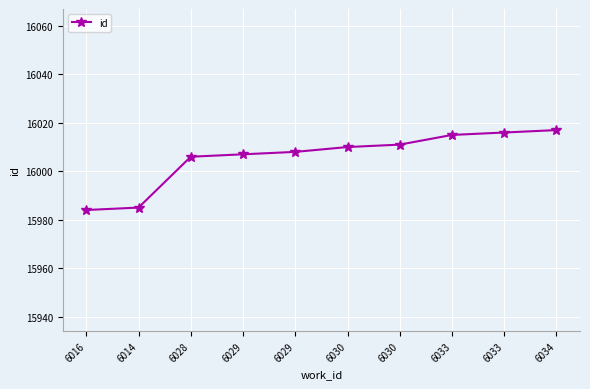

What is the change in value from 6030 to 6033?

+4